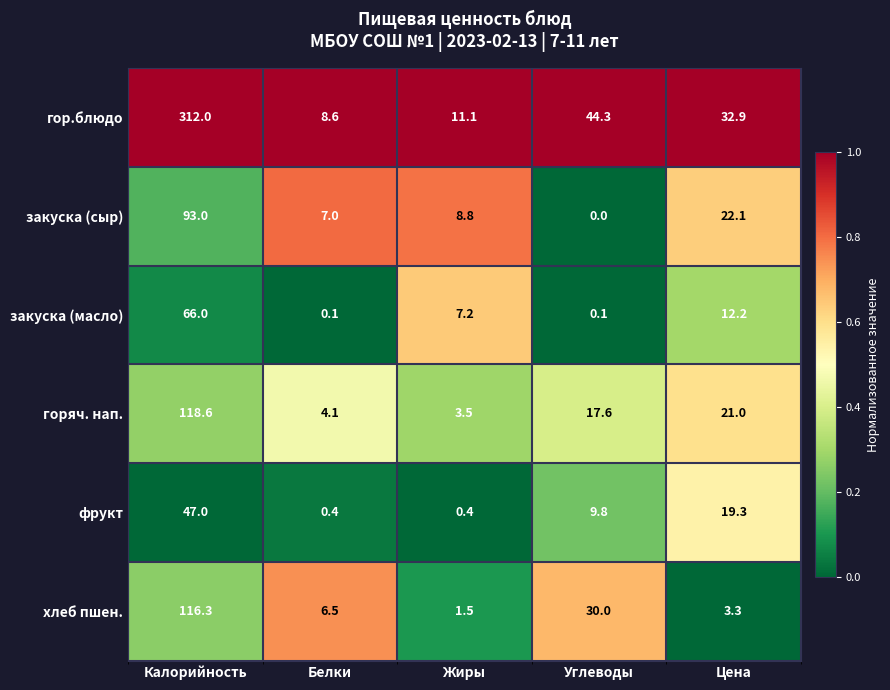

Reading left to right, what are all the values shown in this chart?

гор.блюдо: 312.0	8.6	11.1	44.3	32.9
закуска (сыр): 93.0	7.0	8.8	0.0	22.1
закуска (масло): 66.0	0.1	7.2	0.1	12.2
горяч. нап.: 118.6	4.1	3.5	17.6	21.0
фрукт: 47.0	0.4	0.4	9.8	19.3
хлеб пшен.: 116.3	6.5	1.5	30.0	3.3